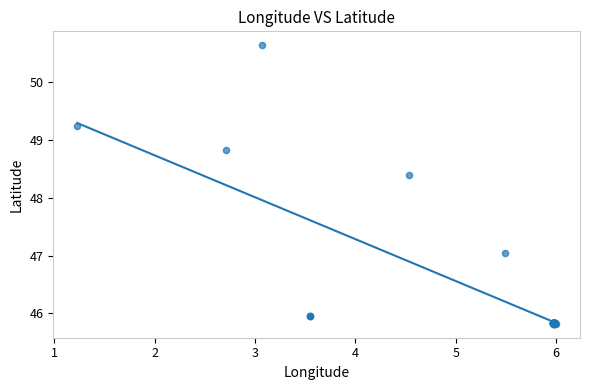

What Y value in the scatter plot is closest to 48?

48.4